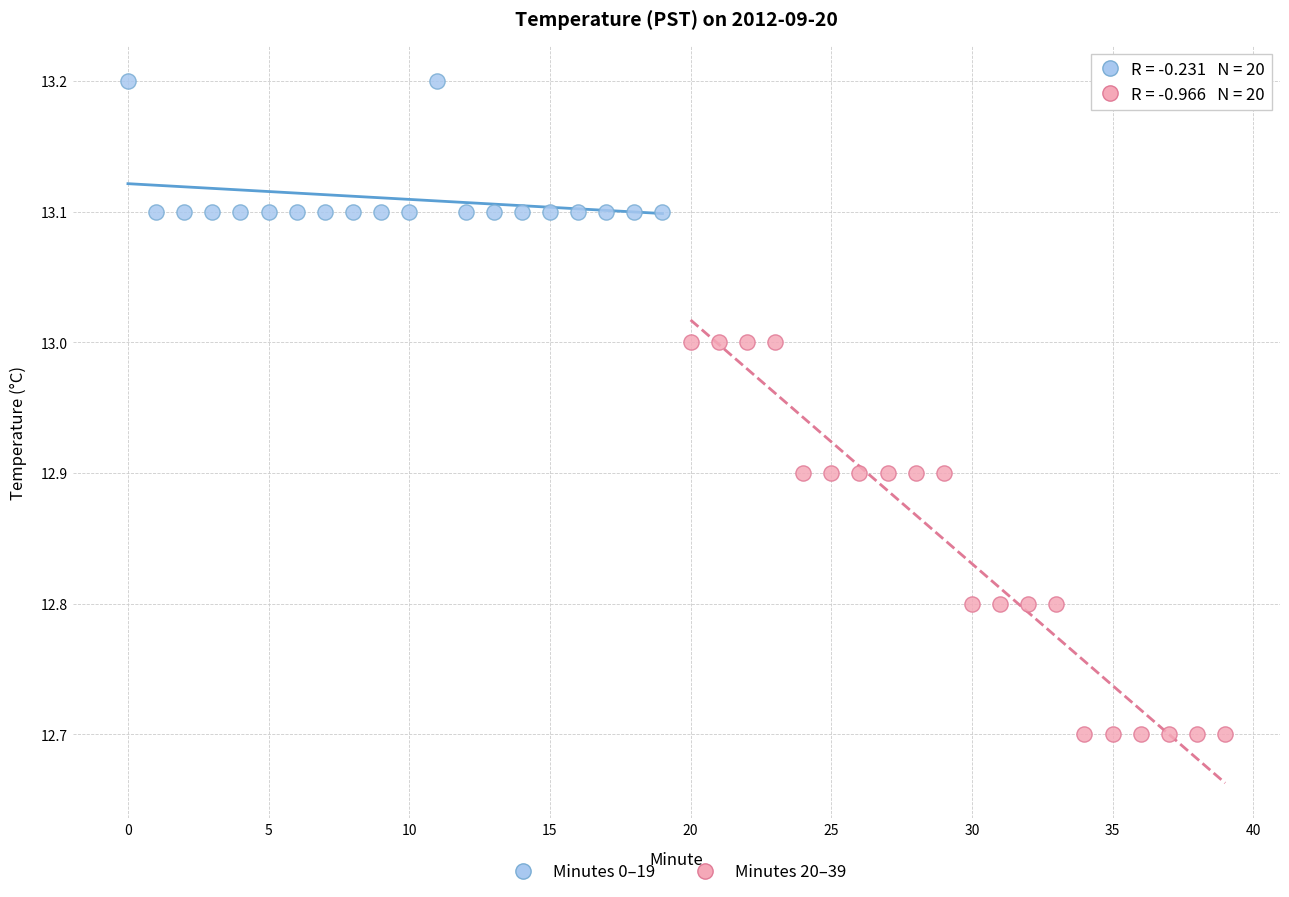

Which series reaches the minimum Y coordinate?

Minutes 20–39